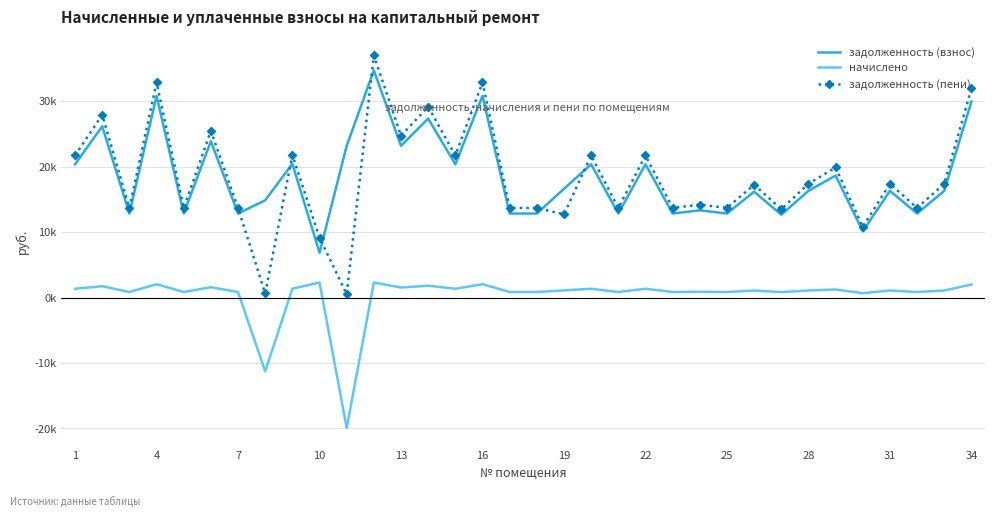

How many interior local peaks does the начислено series have?

13